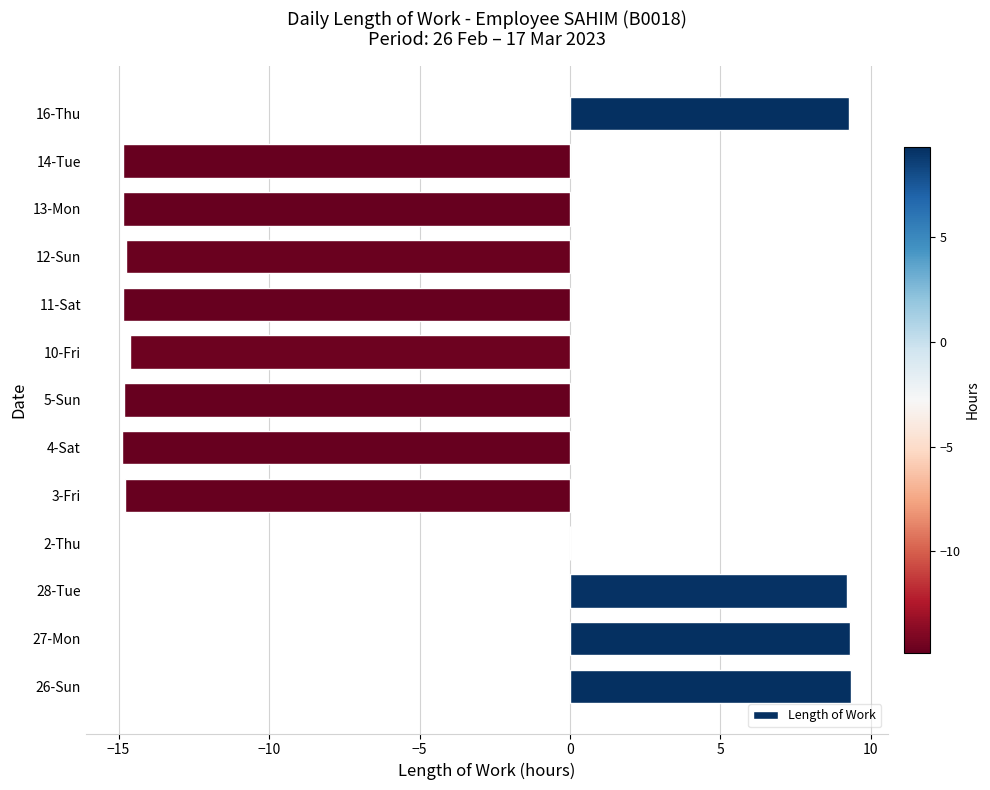

What is the change in value from 2-Thu to 16-Thu?

+9.3